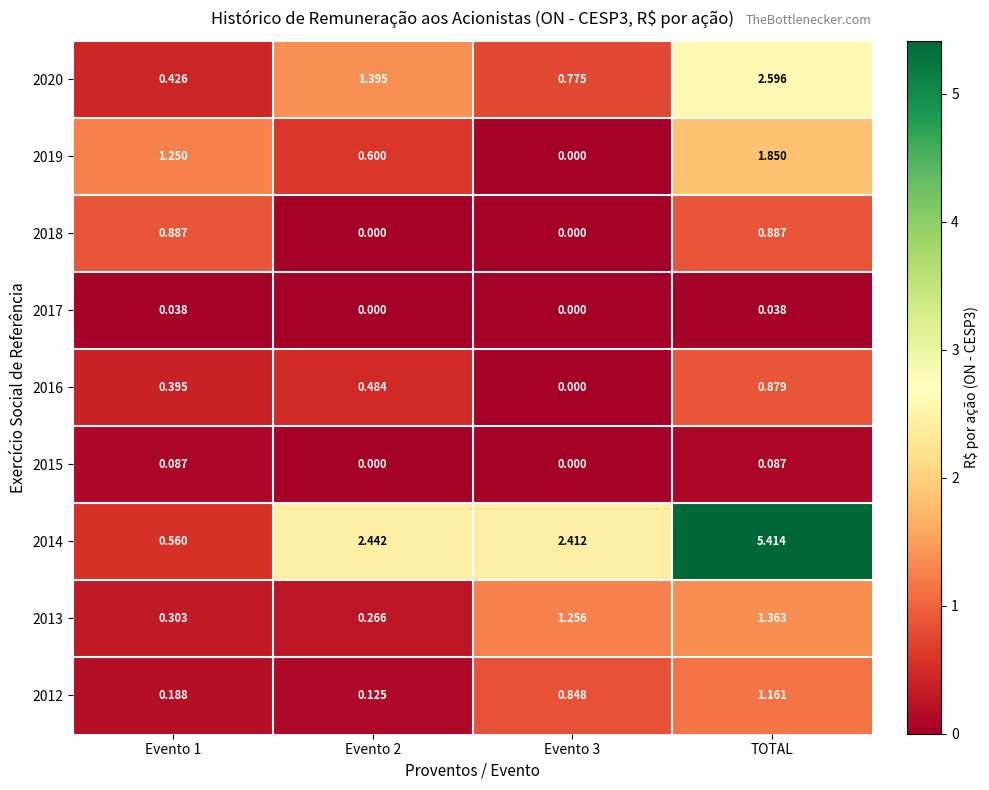

What is the total value across all series at TOTAL?

14.3